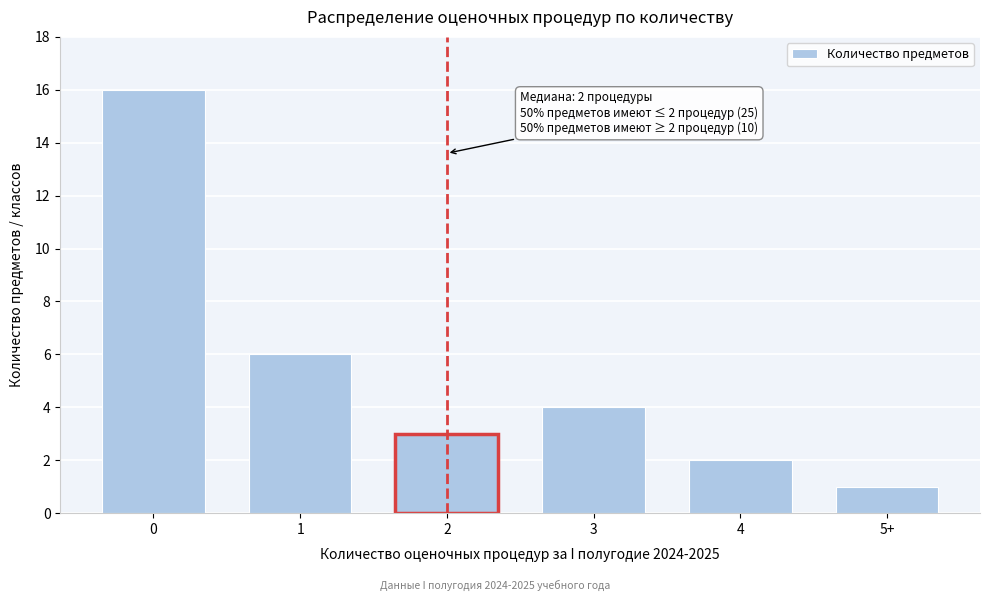

Reading right to left, extract all data points from this chart.

5+=1	4=2	3=4	2=3	1=6	0=16